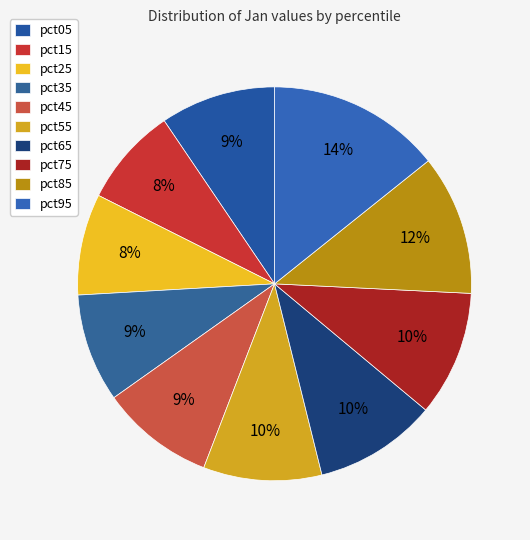

Is pct45 the majority of the pie?

No